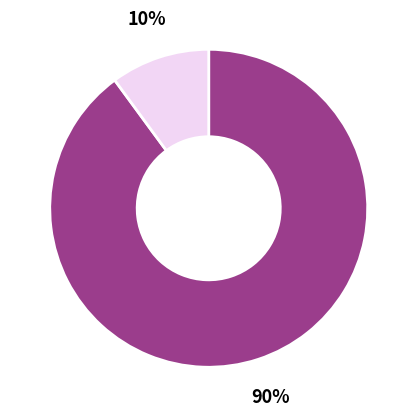

How many segments does this pie chart have?

2